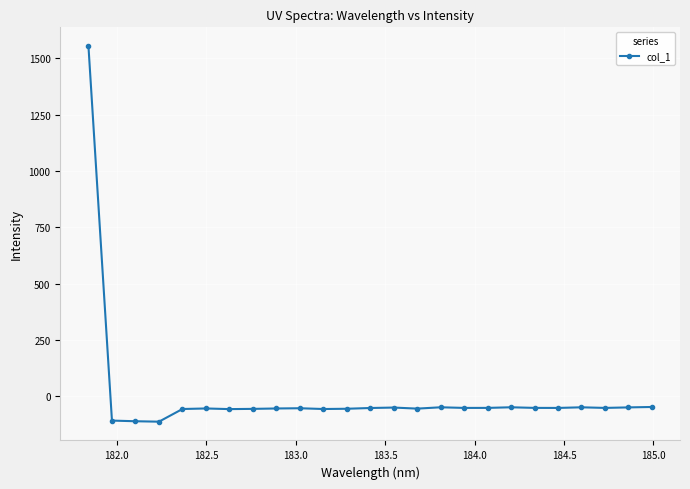

What is the value of the 7th point from the left?

-57.5